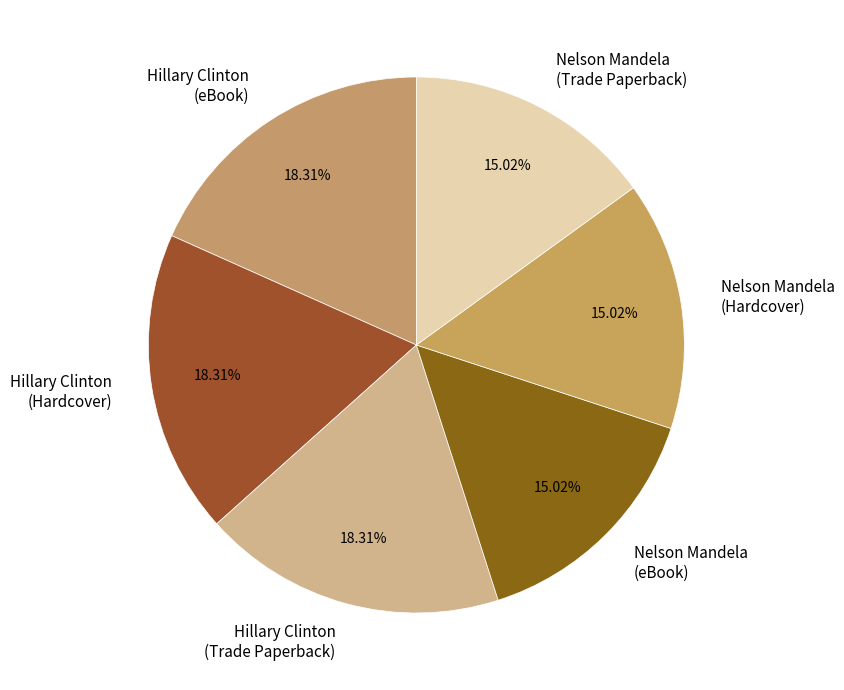

Is the sum of Hillary Clinton (Hardcover) and Nelson Mandela (eBook) greater than half?

No